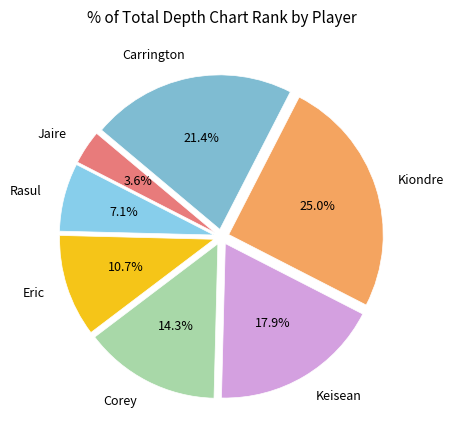

How many slices are in this pie chart?

7